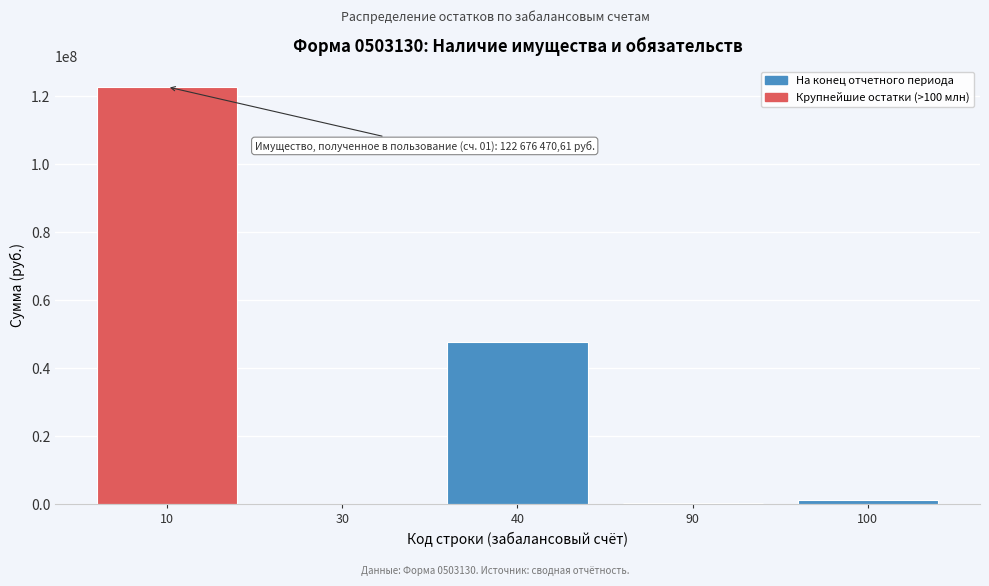

What is the sum of all values?

171819586.5